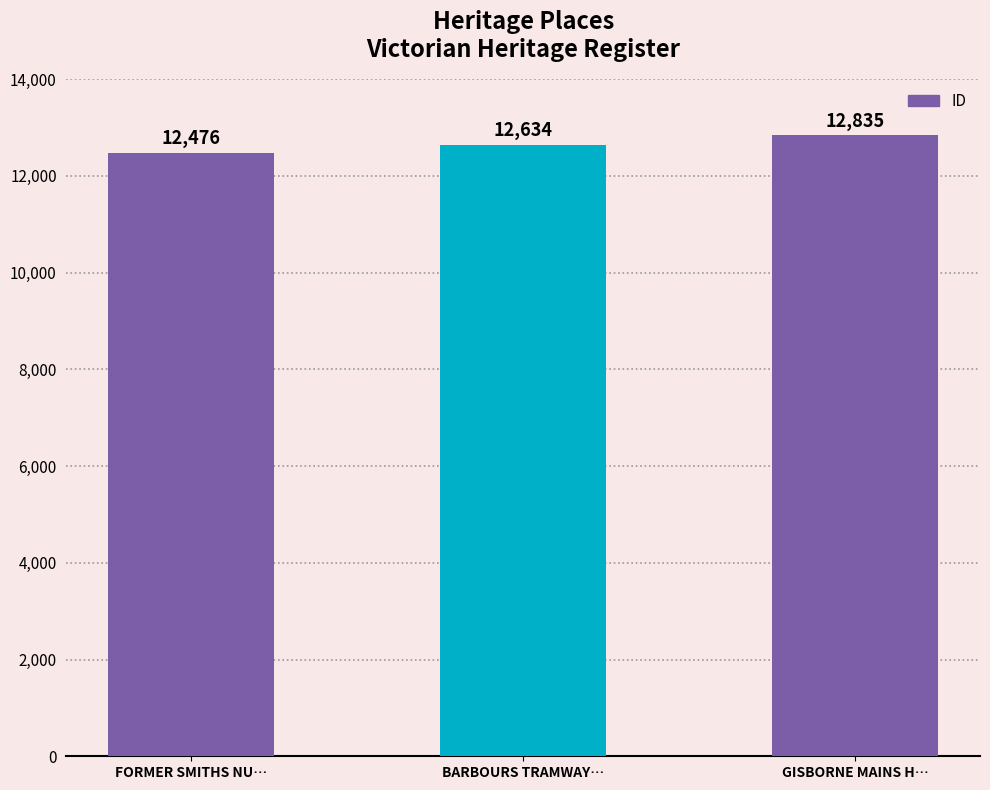

How many values are below 12634?

1